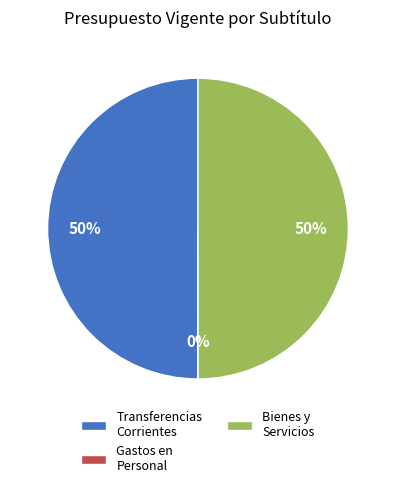

To the nearest percent, what is the difference between the largest and smallest slice percentages?

50%